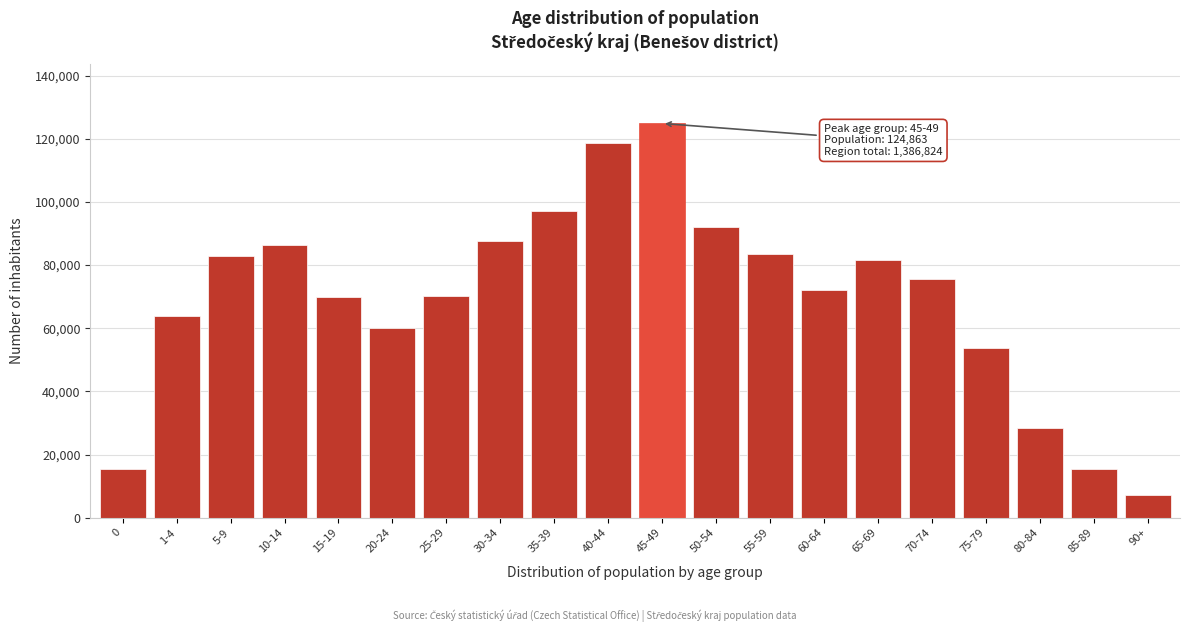

Between 55-59 and 90+, which is larger?

55-59